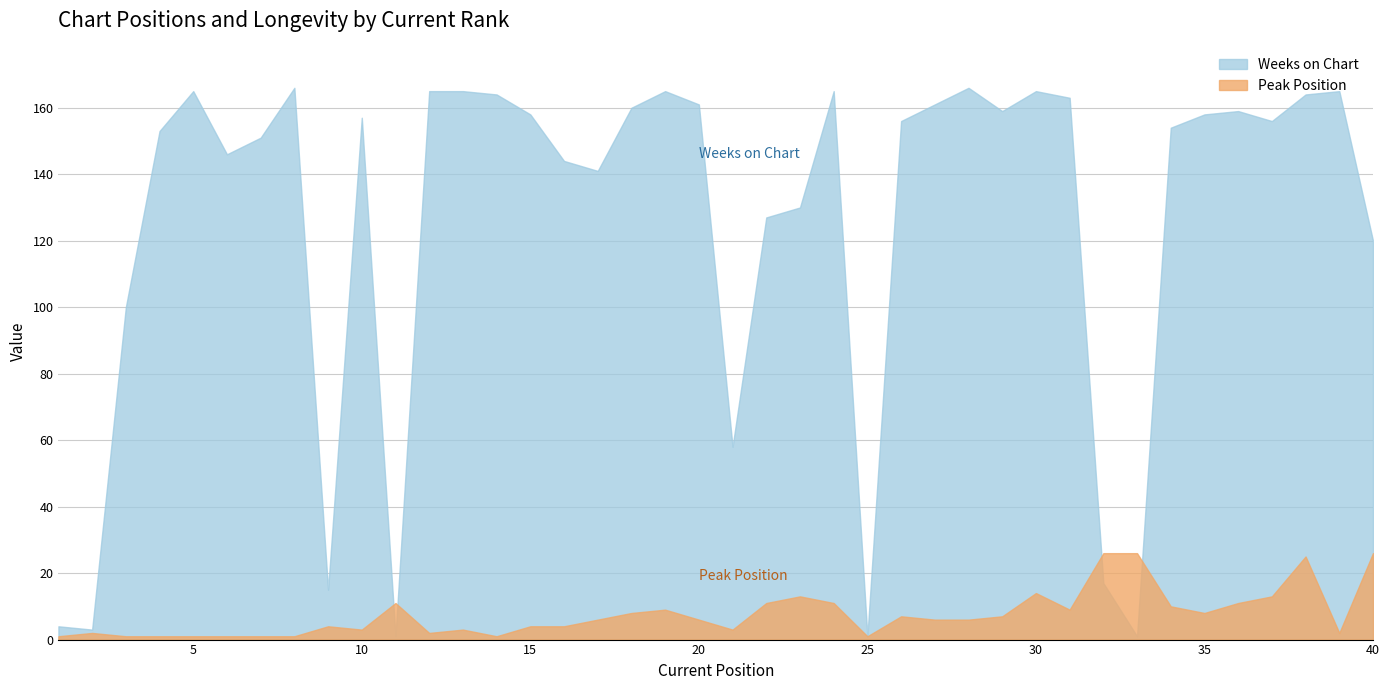

How many interior local valleys does the Peak Position series have?

8